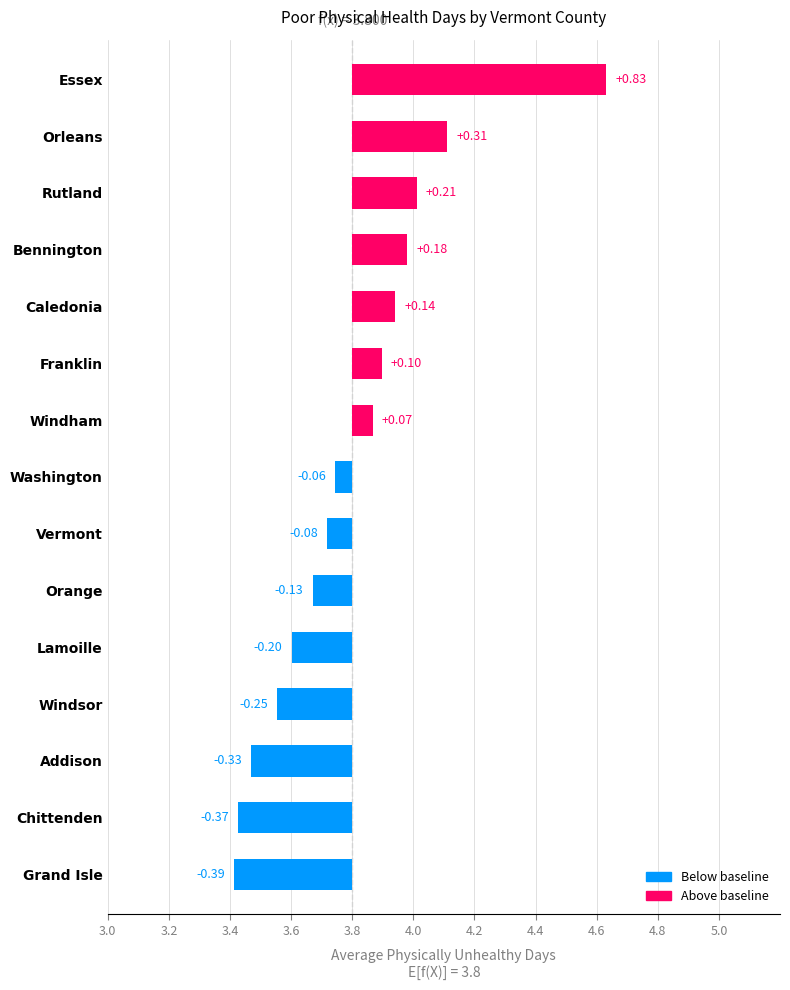

The value at Vermont is 3.7. True or false?

True